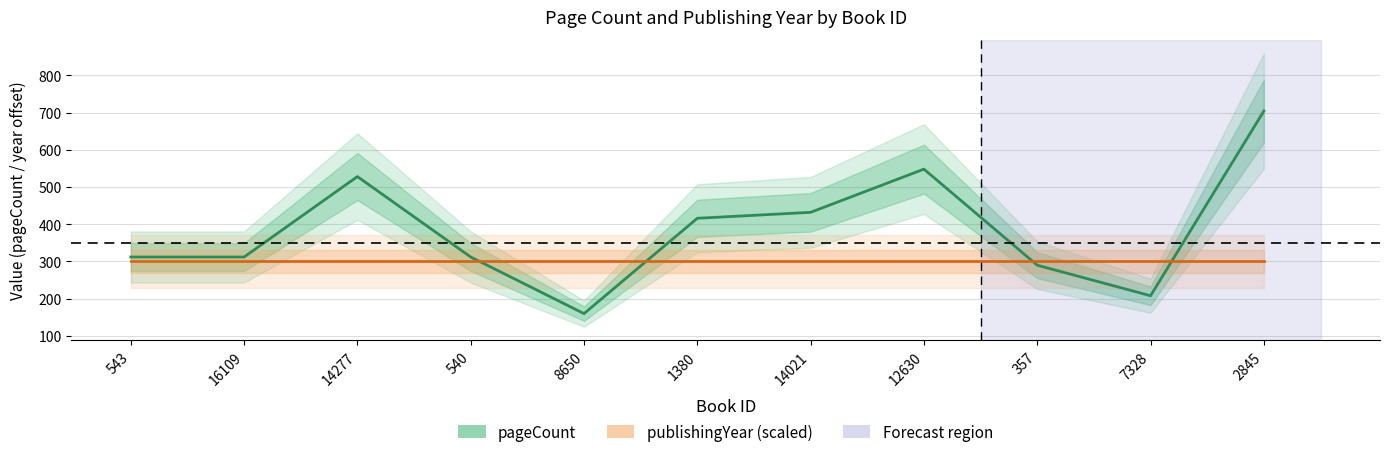

What is the sum of all publishingYear (scaled) values?

3300